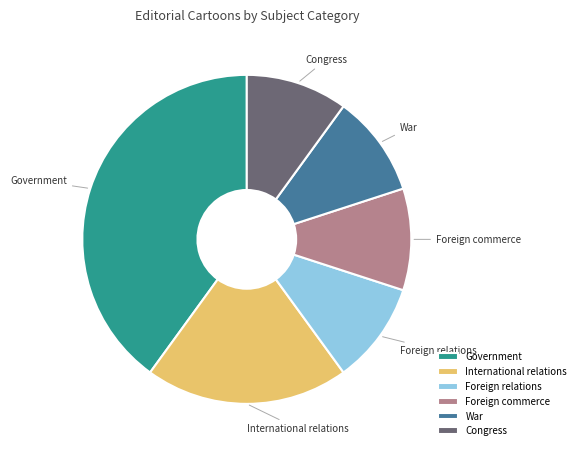

Which category has the biggest portion of the pie?

Government